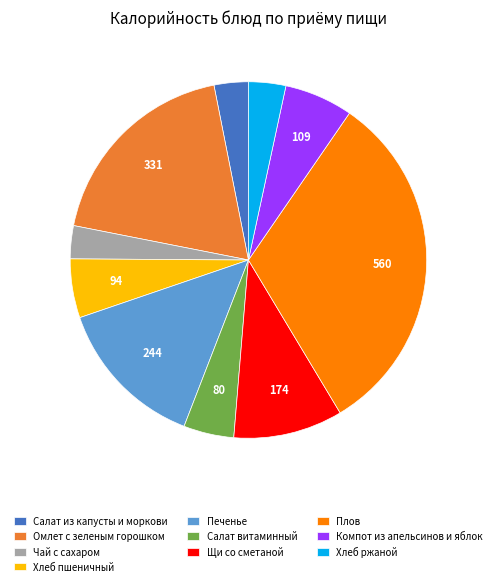

Count the number of slices in the pie.

10